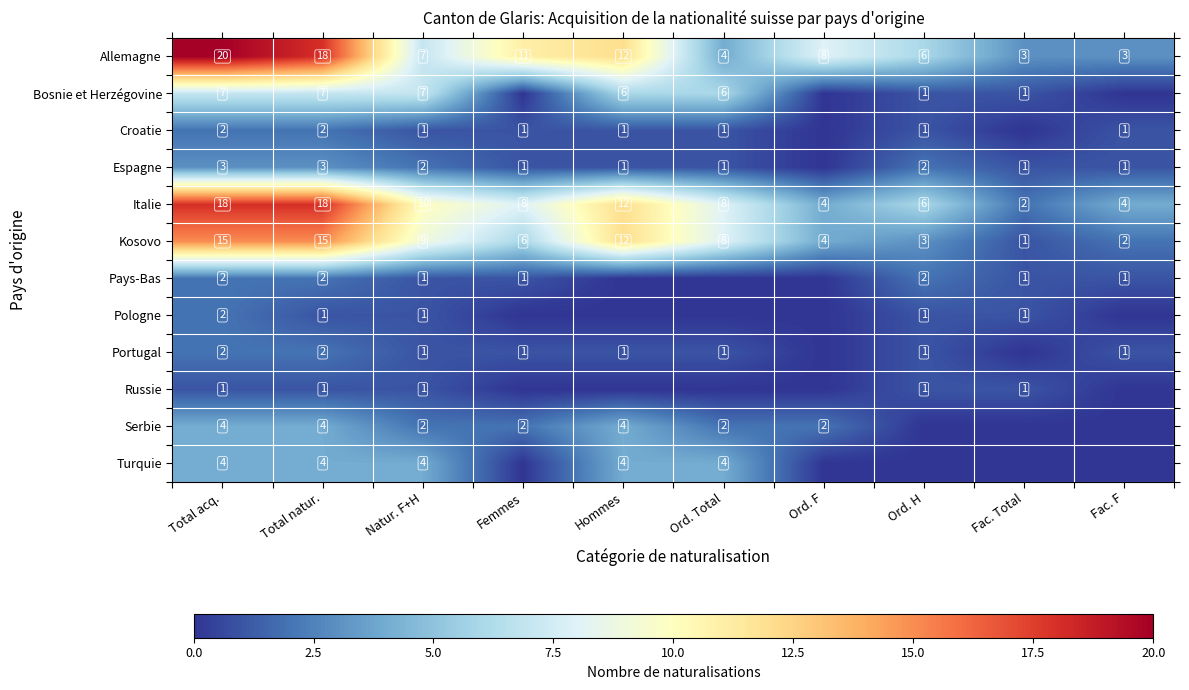

The Portugal series shows 1 at Ord. H. True or false?

True